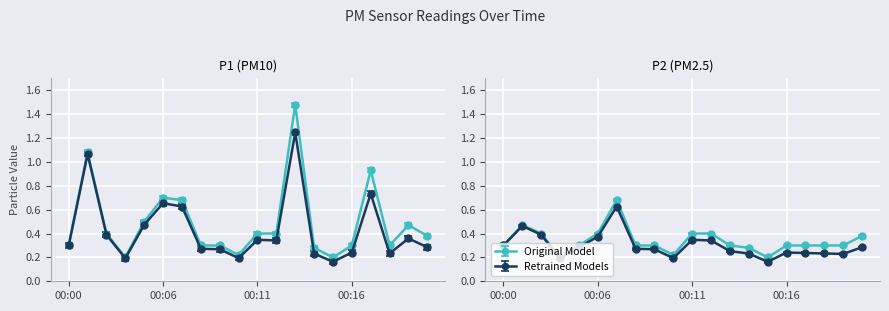

Reading left to right, what are all the values shown in this chart?

P1: 0.3	1.1	0.4	0.2	0.5	0.7	0.7	0.3	0.3	0.2	0.4	0.4	1.5	0.3	0.2	0.3	0.9	0.3	0.5	0.4
P2: 0.3	0.5	0.4	0.2	0.3	0.4	0.7	0.3	0.3	0.2	0.4	0.4	0.3	0.3	0.2	0.3	0.3	0.3	0.3	0.4